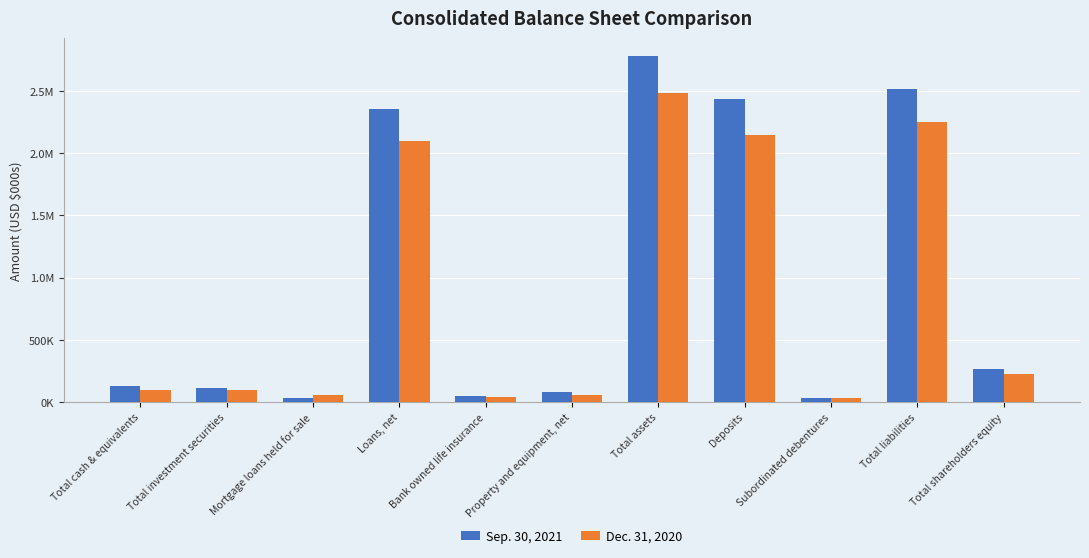

What value does the Dec. 31, 2020 series have at Subordinated debentures, to the nearest 100?

36000